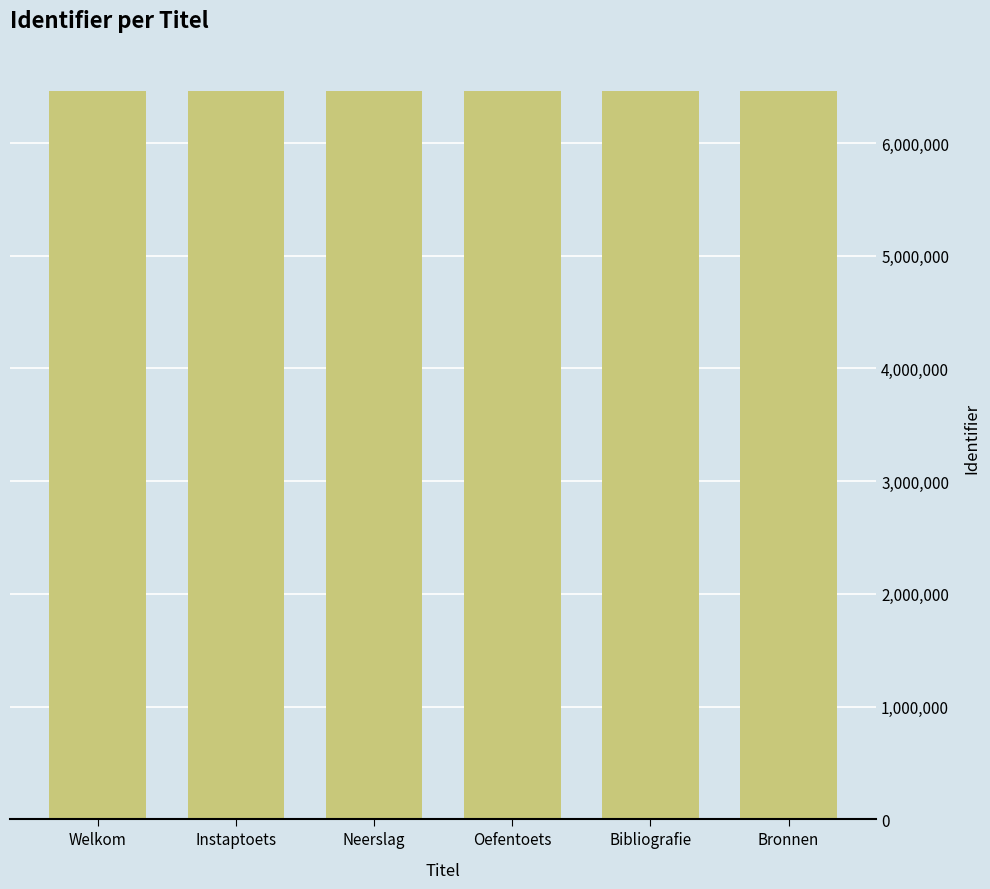

What is the value of the 2nd bar from the left?

6459607